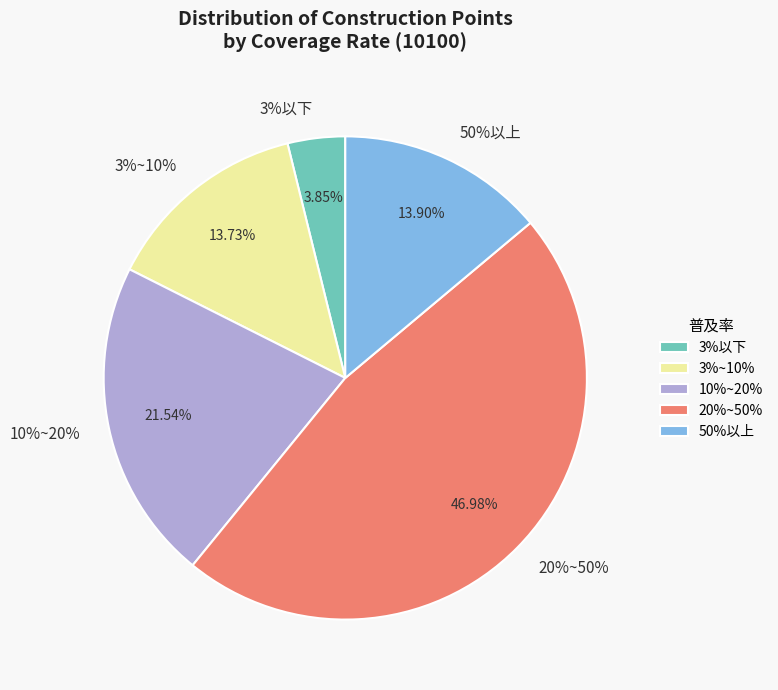

What is the ratio of the value at 3%~10% to the value at 3%以下?

3.6